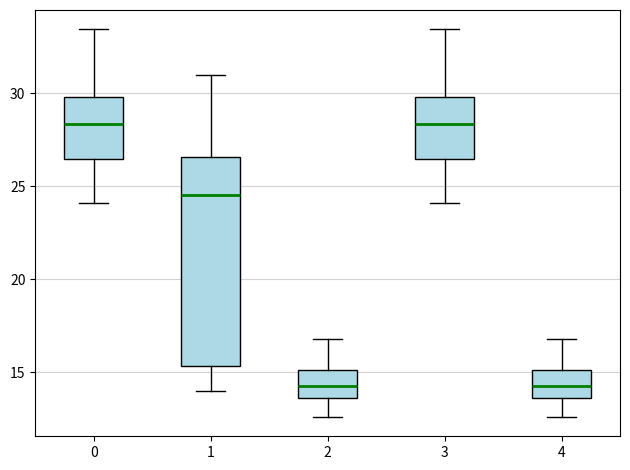

Comparing the boxes themselves (not the whiskers), which one is the tallest?

1